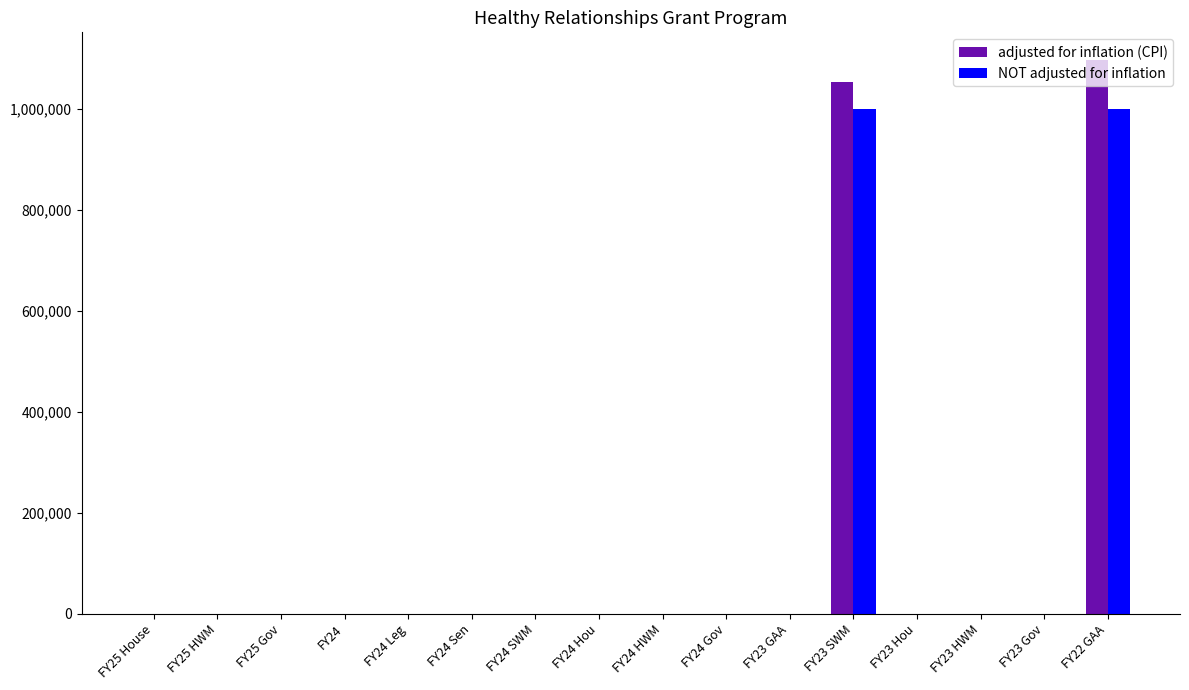

Is it true that NOT adjusted for inflation equals 0 at FY23 GAA?

True